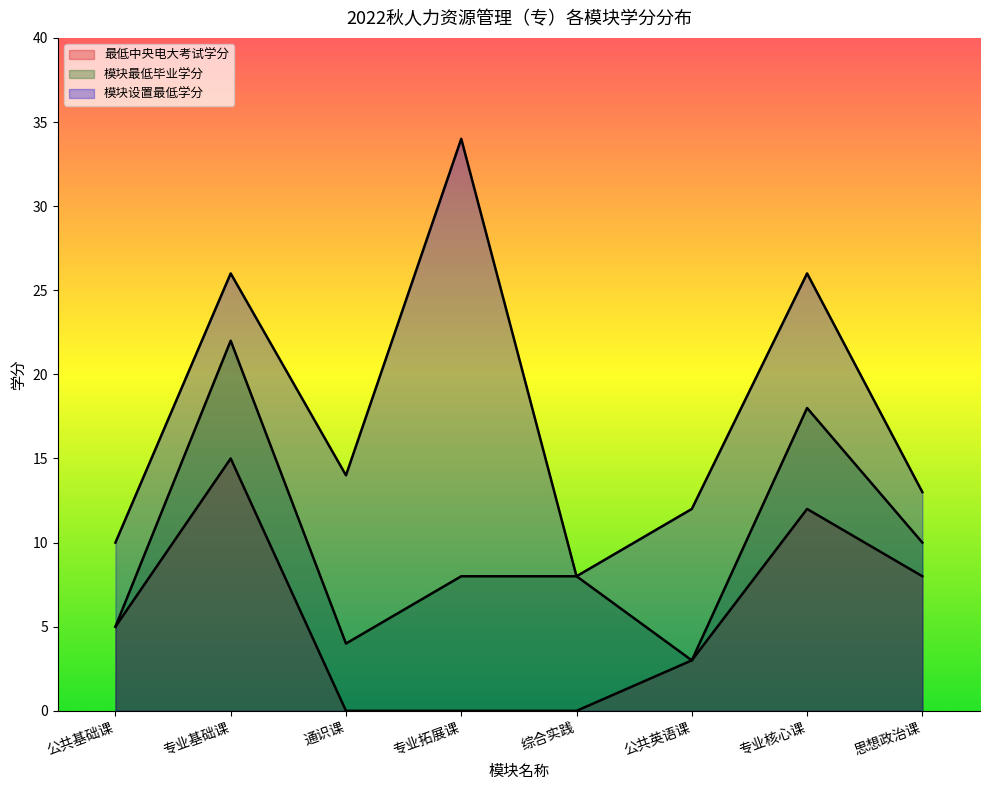

Reading left to right, transcribe all the data shown in this chart.

最低中央电大考试学分: 5	15	0	0	0	3	12	8
模块最低毕业学分: 5	22	4	8	8	3	18	10
模块设置最低学分: 10	26	14	34	8	12	26	13